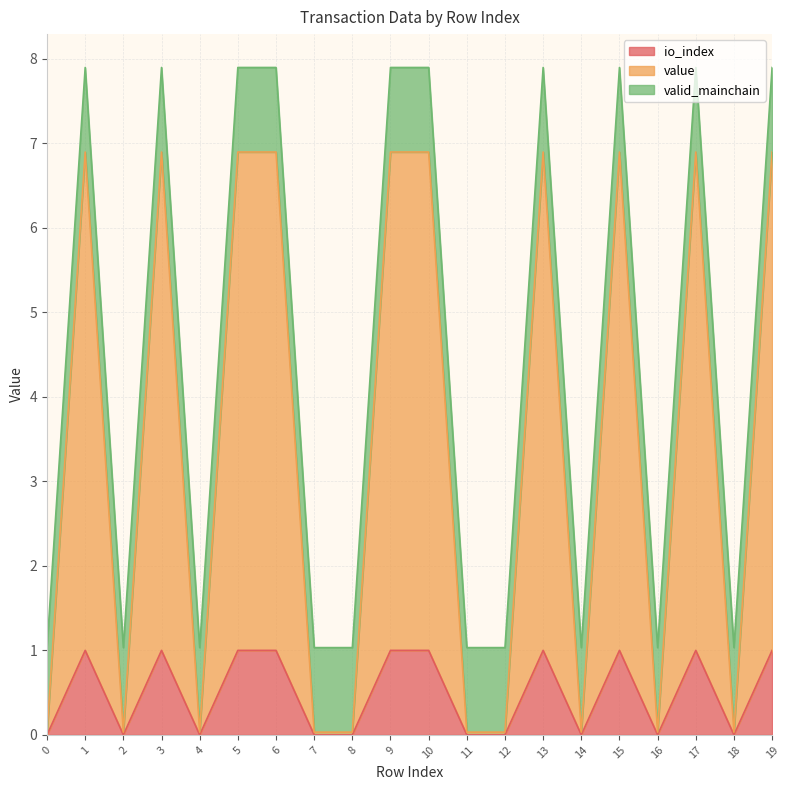

Is it true that value equals 2.0 at 13?

False